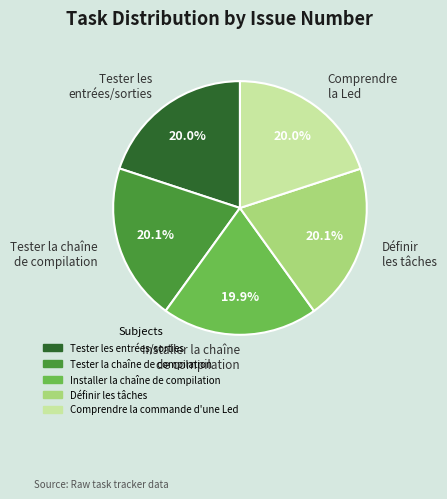

The Tester la chaîne de compilation slice represents 20% of the pie. True or false?

True